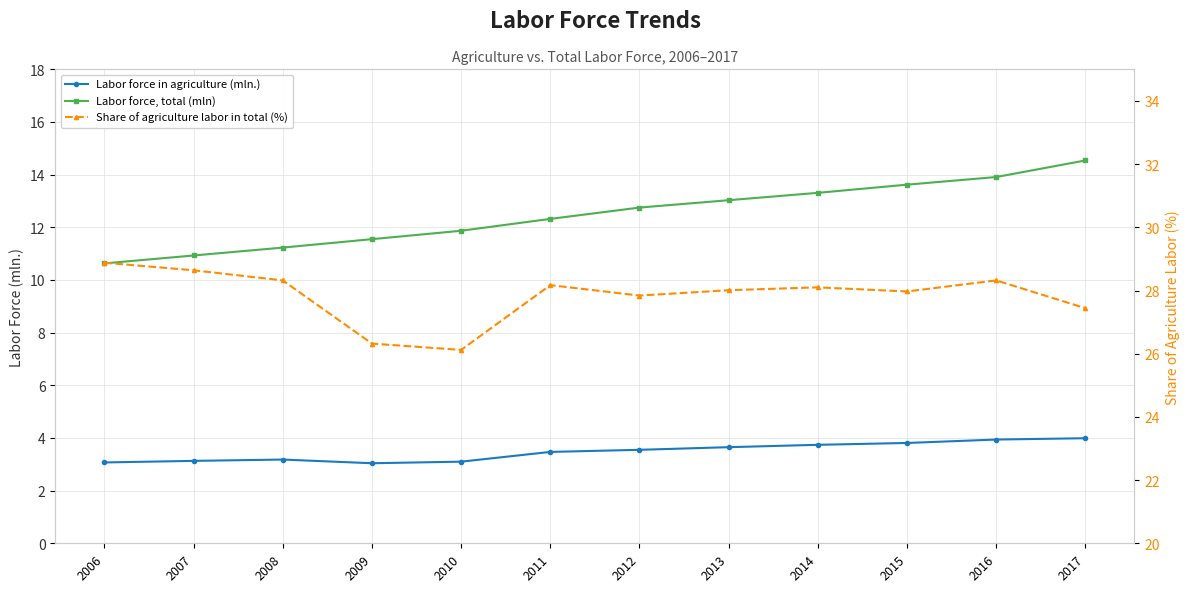

Does the chart display data point markers on the line(s)?

Yes